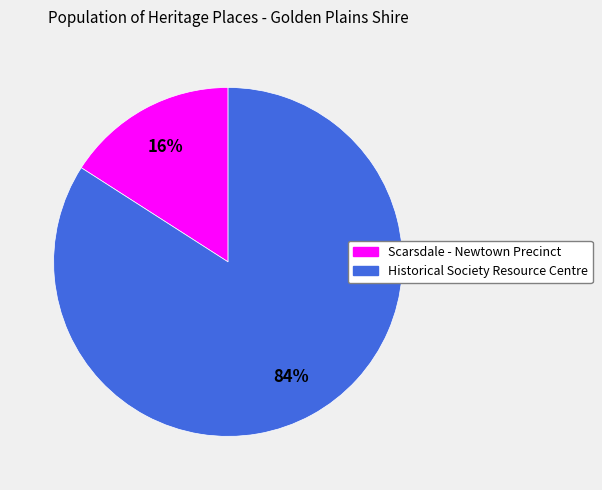

Does any single category account for the majority?

Yes